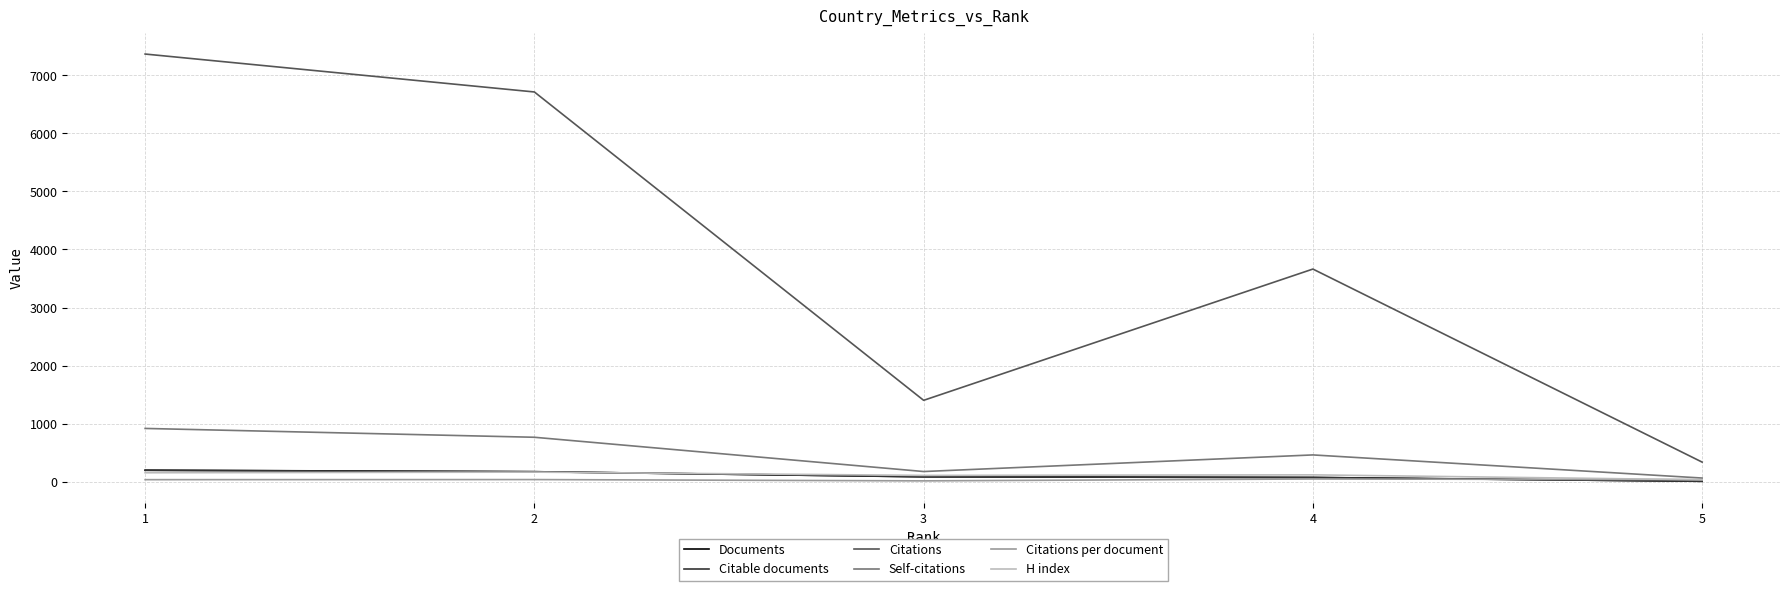

What is the difference between the Citable documents values at 3 and 5?

77.0